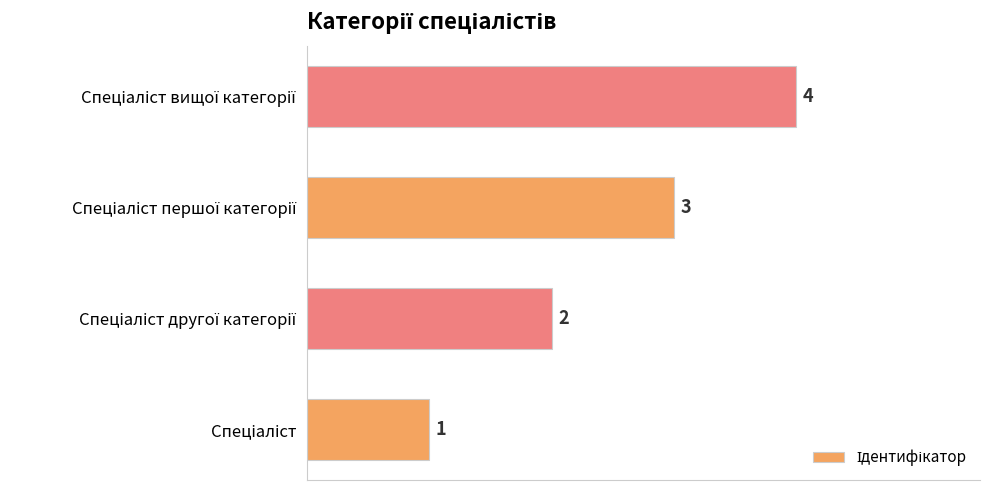

What is the greatest value displayed?

4